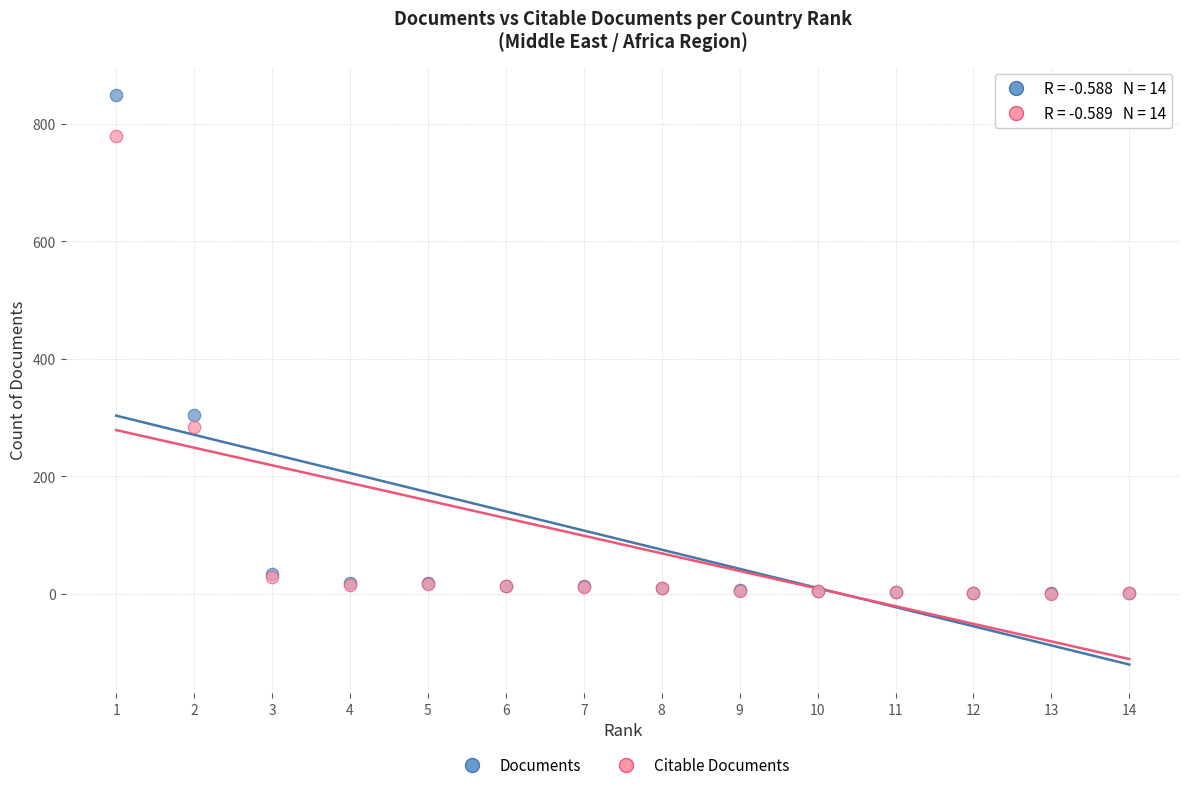

Across all series, what Y value is closest to 424?

304